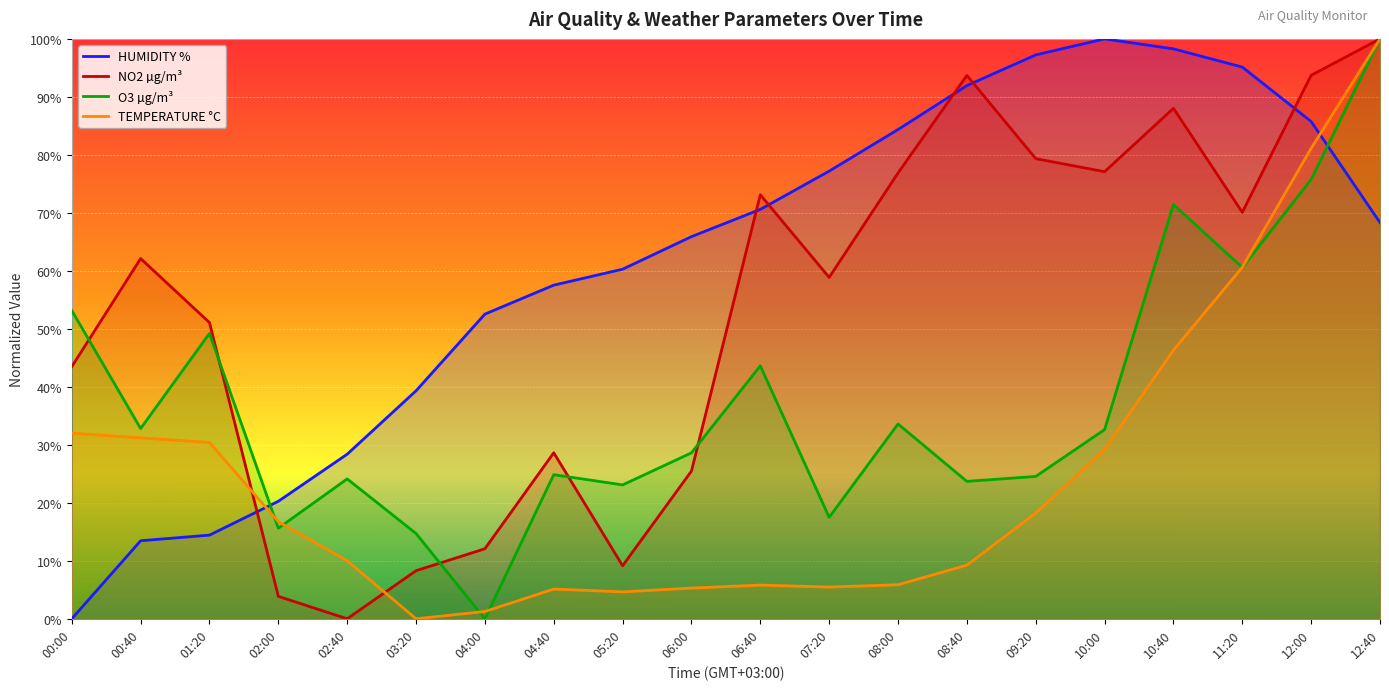

Which series ends up on top after the final intersection of HUMIDITY % and O3 µg/m³?

O3 µg/m³